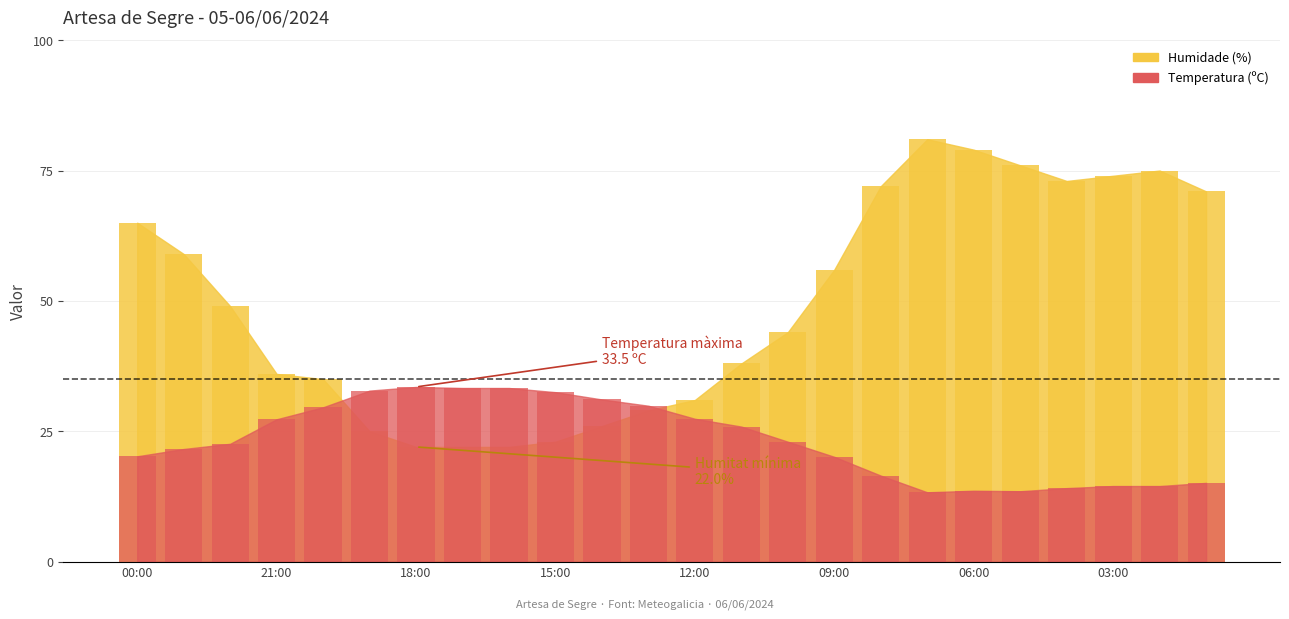

Reading left to right, transcribe all the data shown in this chart.

Temperatura (ºC): 00:00=20.2	23:00=21.6	22:00=22.6	21:00=27.3	20:00=29.6	19:00=32.8	18:00=33.5	17:00=33.3	16:00=33.3	15:00=32.5	14:00=31.1	13:00=29.9	12:00=27.4	11:00=25.9	10:00=23.0	09:00=20.1	08:00=16.5	07:00=13.3	06:00=13.6	05:00=13.5	04:00=14.1	03:00=14.5	02:00=14.5	01:00=15.1
Humidade (%): 00:00=65.0	23:00=59.0	22:00=49.0	21:00=36.0	20:00=35.0	19:00=25.0	18:00=22.0	17:00=22.0	16:00=22.0	15:00=23.0	14:00=26.0	13:00=29.0	12:00=31.0	11:00=38.0	10:00=44.0	09:00=56.0	08:00=72.0	07:00=81.0	06:00=79.0	05:00=76.0	04:00=73.0	03:00=74.0	02:00=75.0	01:00=71.0